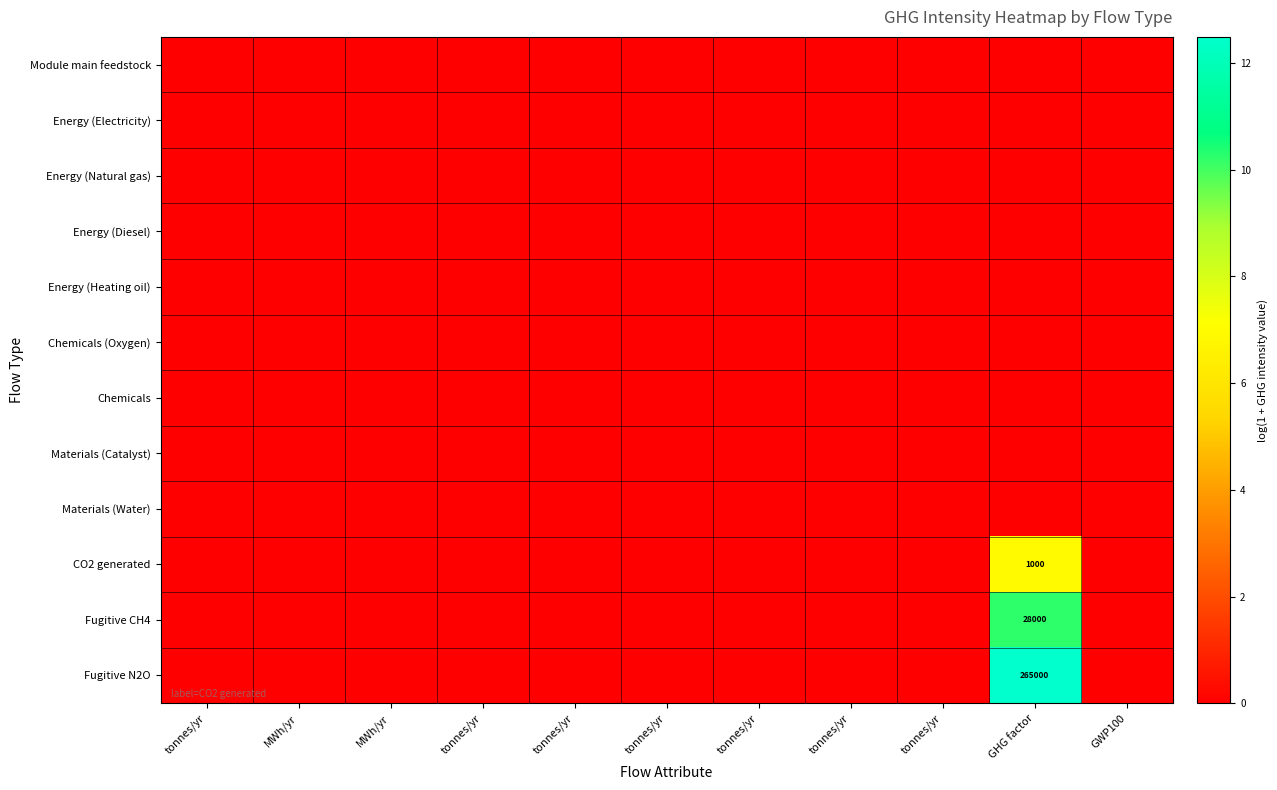

List the series in order of their peak value, highest first.

Fugitive N2O, Fugitive CH4, CO2 generated, Module main feedstock, Energy (Electricity), Energy (Natural gas), Energy (Diesel), Energy (Heating oil), Chemicals (Oxygen), Chemicals, Materials (Catalyst), Materials (Water)